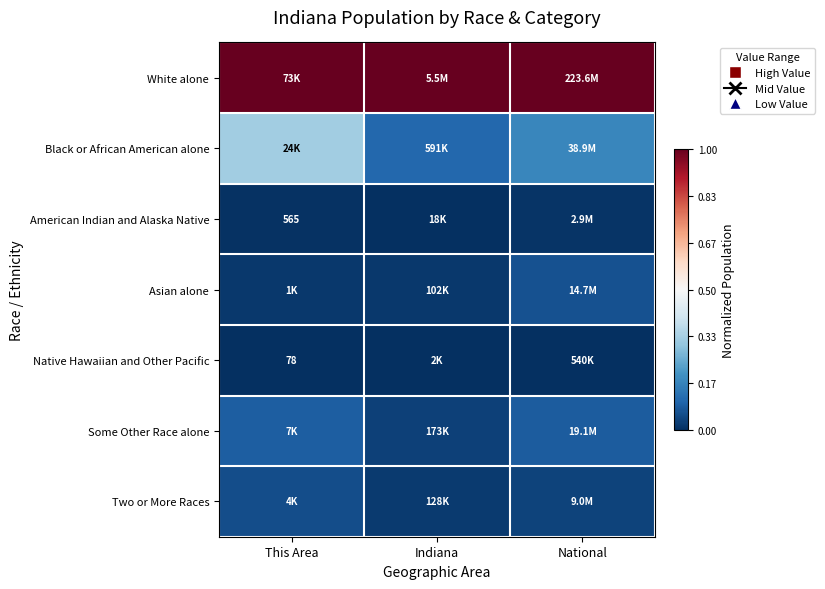

Count the American Indian and Alaska Native values in the range 0 to 1.

3